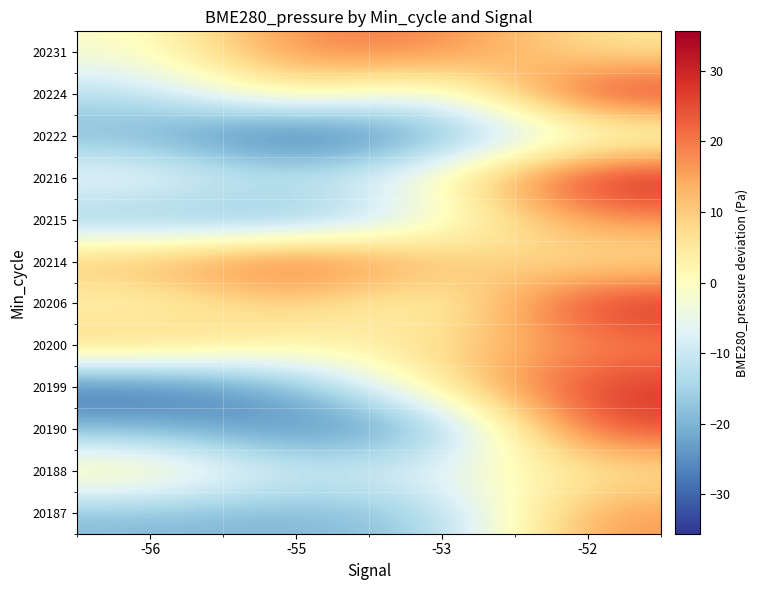

Reading left to right, what are all the values shown in this chart?

20187: -56=-19.2	-55=-20.0	-53=-16.5	-52=17.2
20188: -56=5.8	-55=-9.9	-53=-4.7	-52=4.9
20190: -56=-18.9	-55=-27.4	-53=-21.6	-52=26.6
20199: -56=-31.5	-55=-21.1	-53=5.2	-52=28.3
20200: -56=12.1	-55=2.3	-53=7.5	-52=18.3
20206: -56=-0.2	-55=10.2	-53=-2.2	-52=30.7
20214: -56=14.1	-55=26.6	-53=11.7	-52=4.9
20215: -56=-18.9	-55=-21.6	-53=-4.8	-52=17.2
20216: -56=-2.2	-55=-11.2	-53=0.3	-52=33.1
20222: -56=-20.0	-55=-35.6	-53=-21.1	-52=-5.4
20224: -56=-12.9	-55=6.5	-53=-9.9	-52=30.7
20231: -56=-1.7	-55=19.7	-53=19.7	-52=5.2